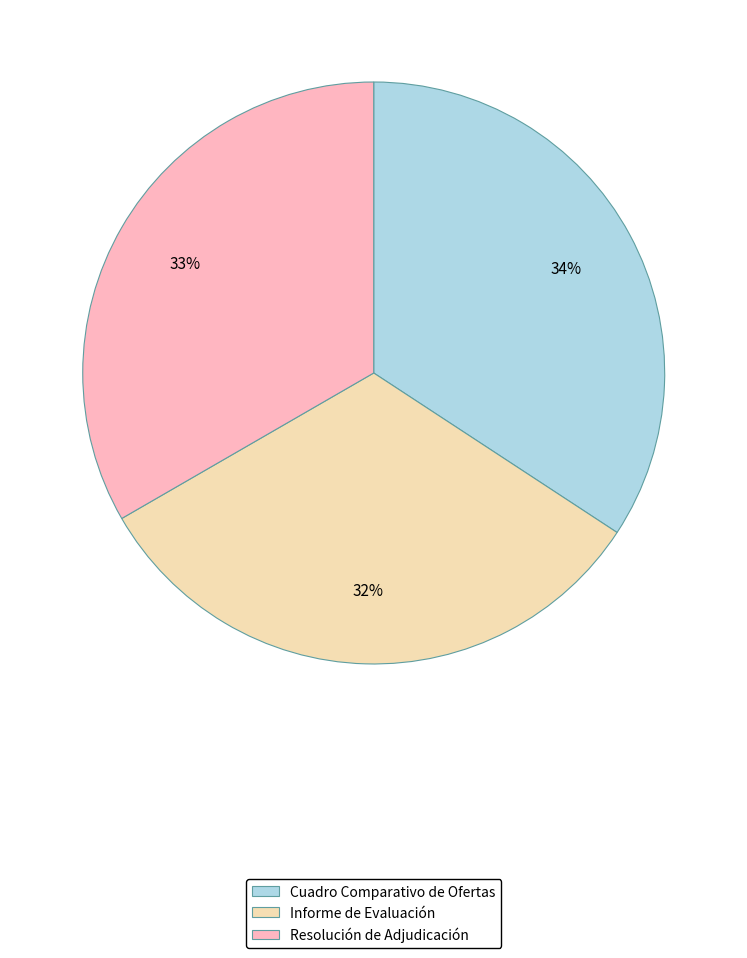

Is it true that Resolución de Adjudicación is 45% of the pie?

False